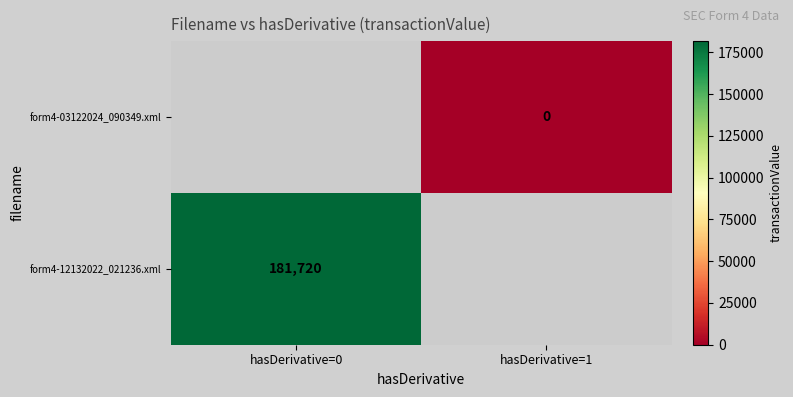

The value of form4-12132022_021236.xml at hasDerivative=0 is 181720. True or false?

True